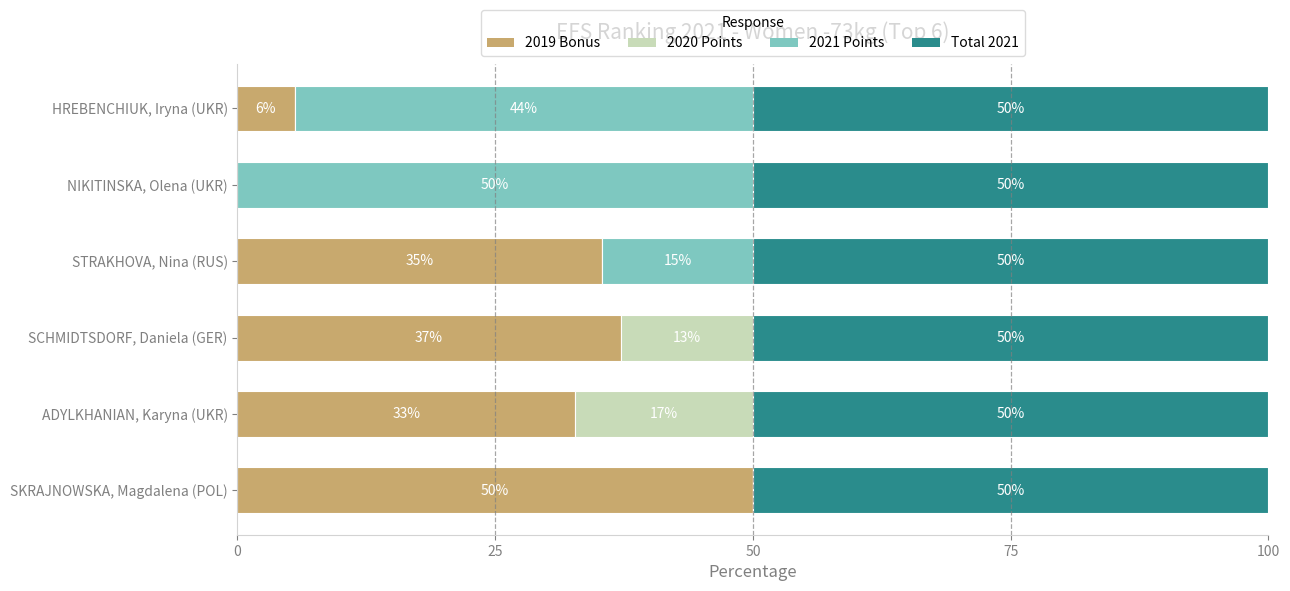

What is the total value across all series at SKRAJNOWSKA, Magdalena (POL)?

100.0